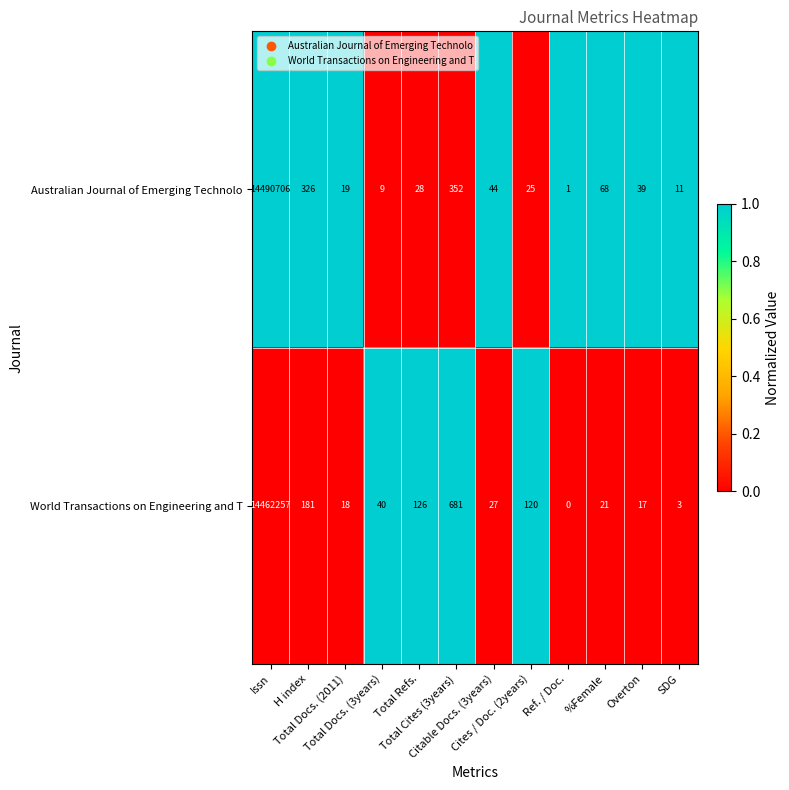

What is the spread (max minus min) of values at %Female?

47